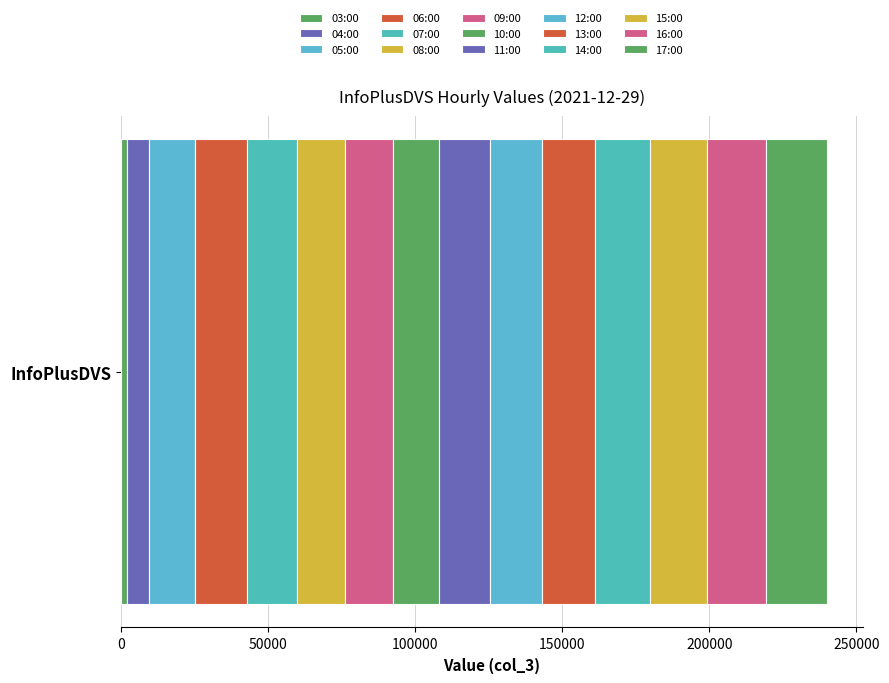

How many data points does each series have?

1